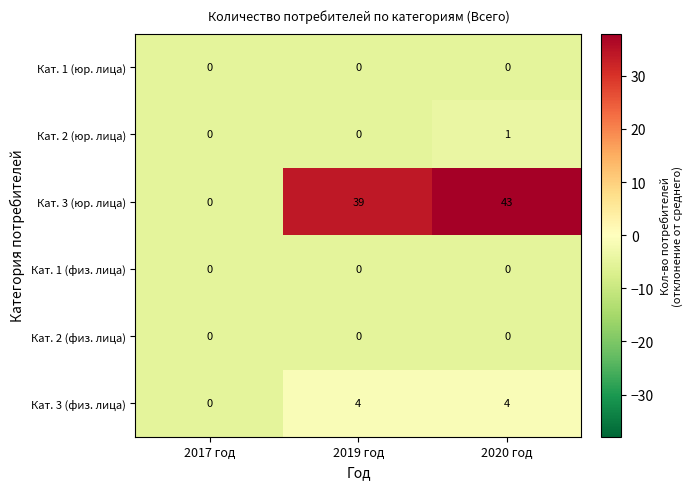

What is the difference between the maximum and second lowest values in the Кат. 3 (юр. лица) series?

4